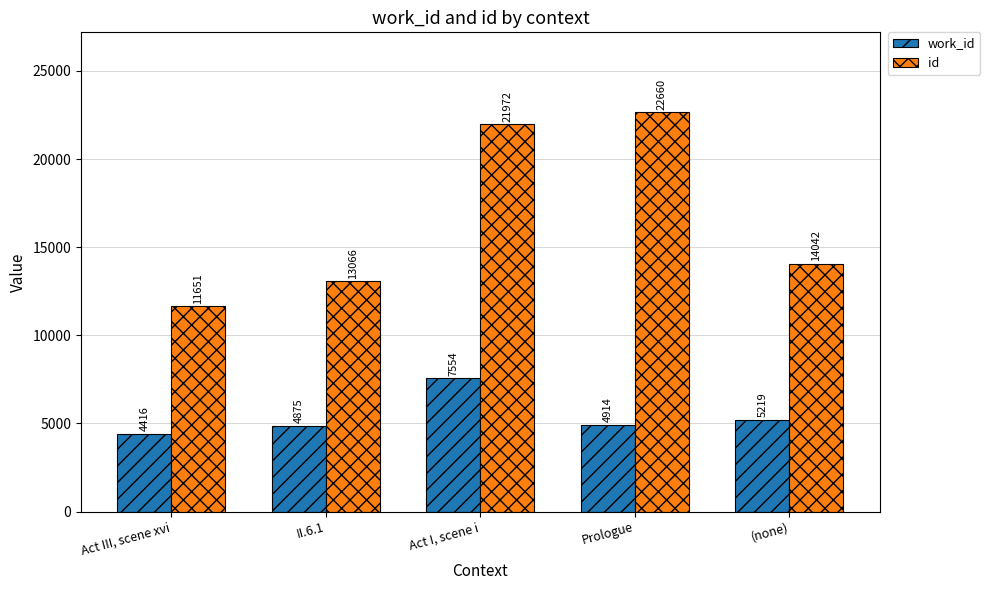

List the series in order of their peak value, highest first.

id, work_id